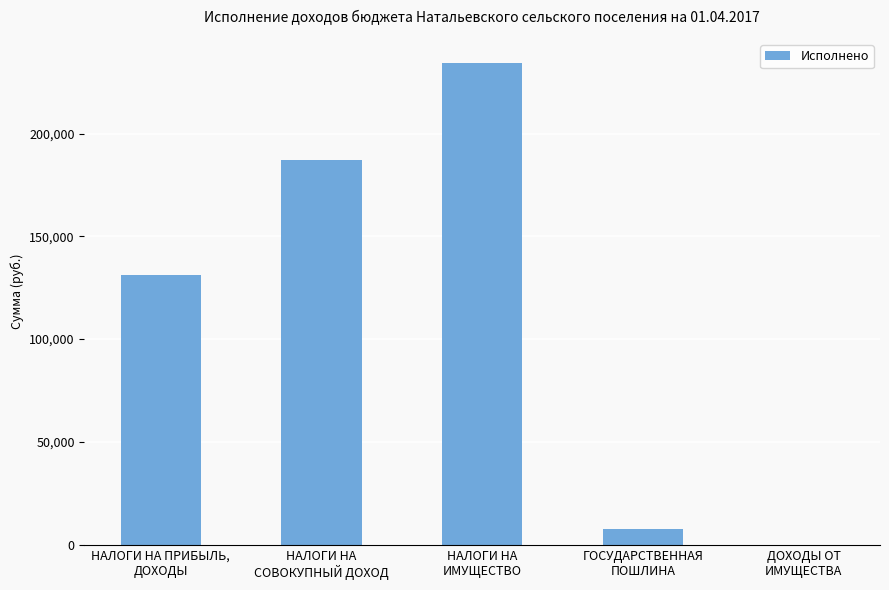

What is the greatest value displayed?

234379.7